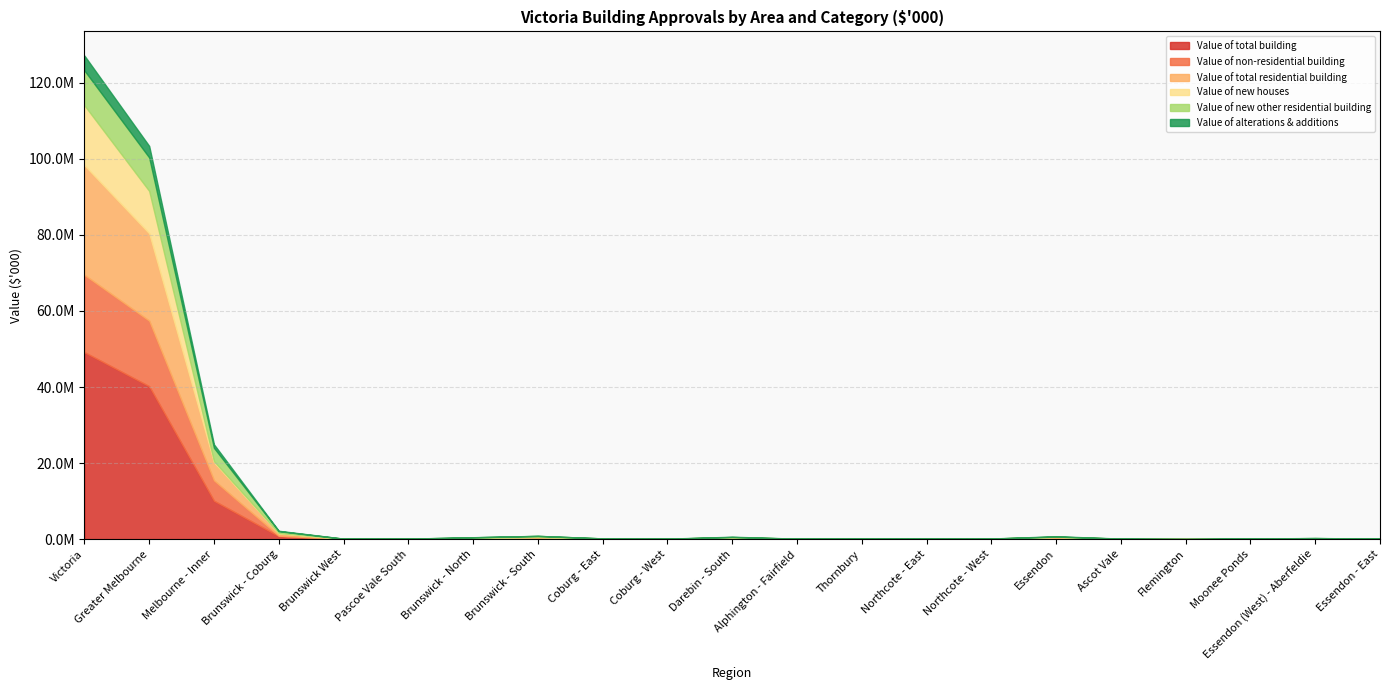

What is the total value across all series at Ascot Vale?

131958.2